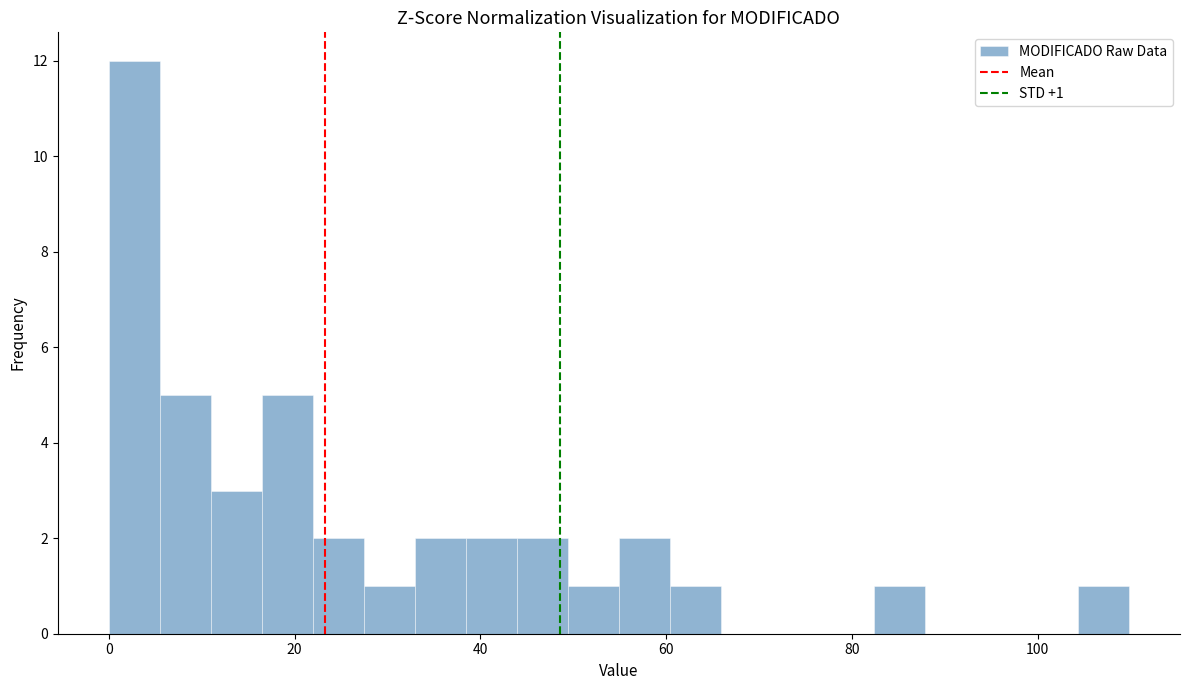

Read against the x-axis, roughly where is the centre of the tallest bar?

2